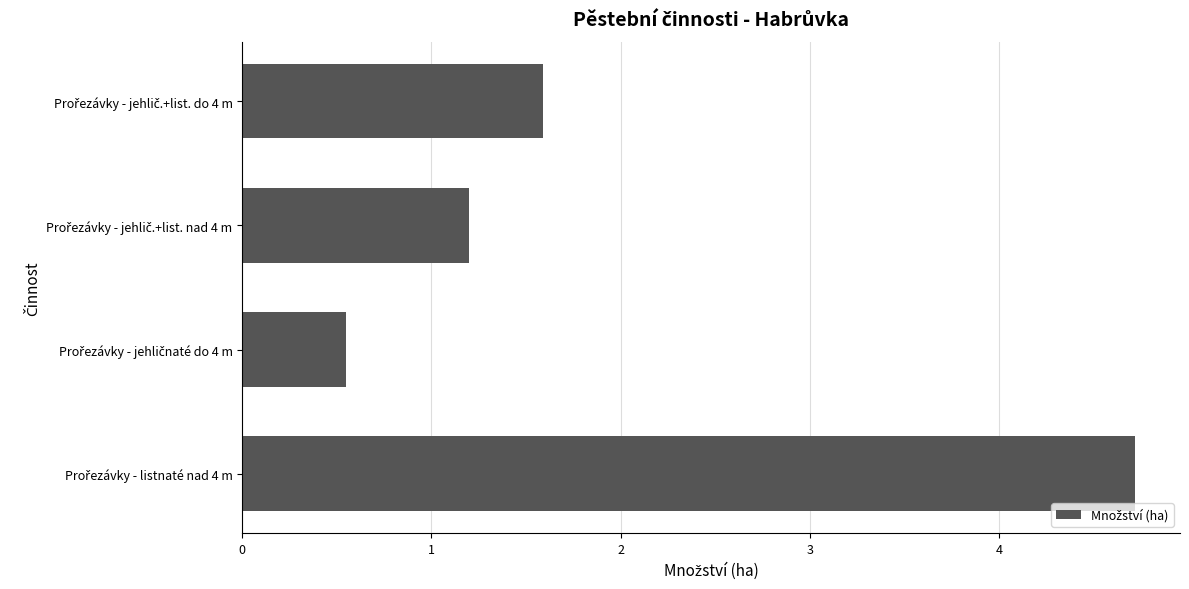

What is the maximum value shown in the chart?

4.7